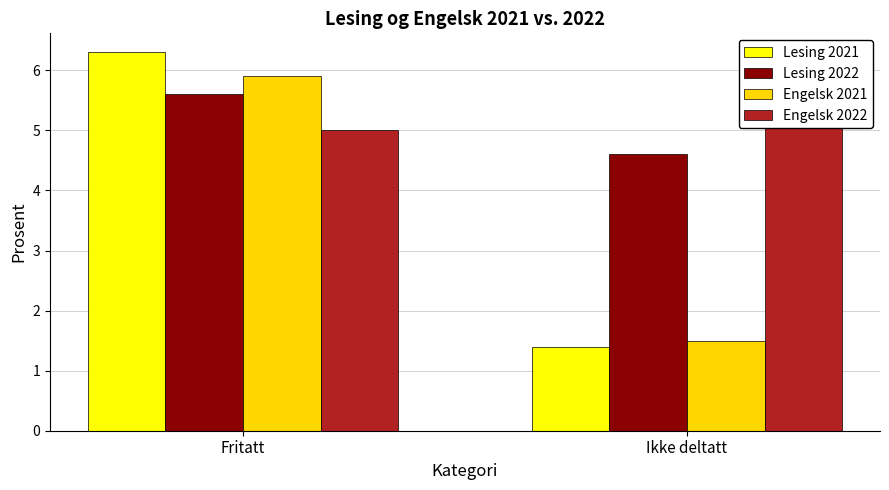

What is the difference between the Engelsk 2021 values at Ikke deltatt and Fritatt?

4.4